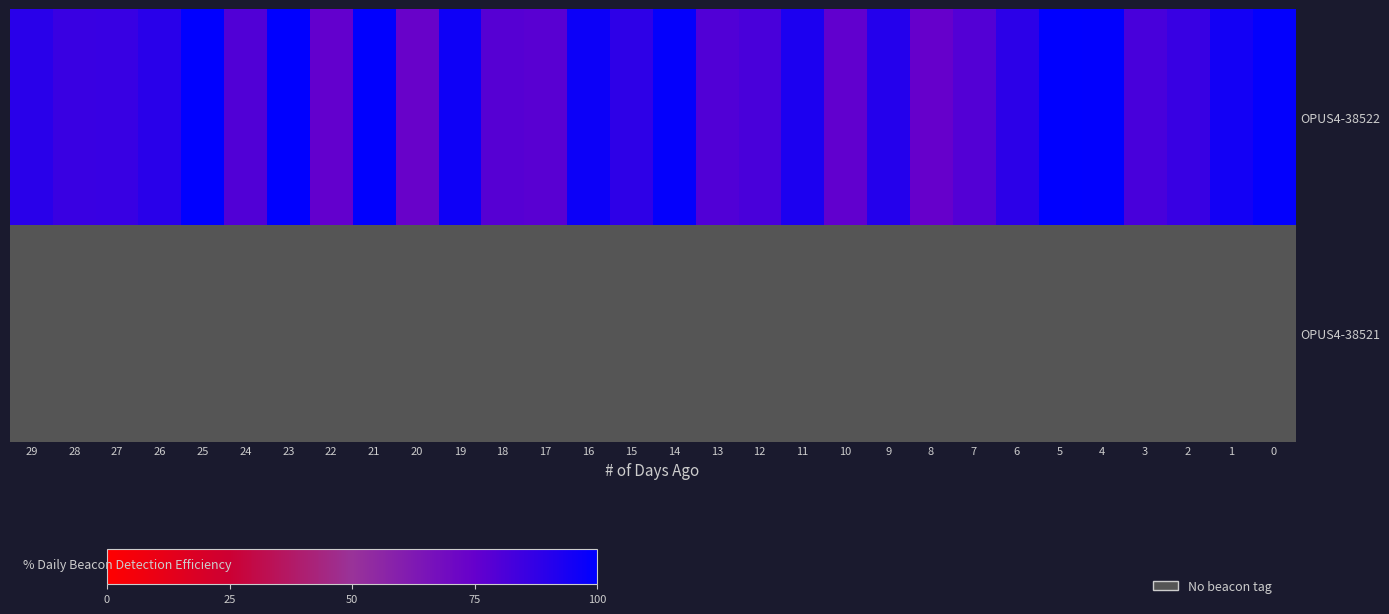

What is the minimum value shown in the chart?

73.5